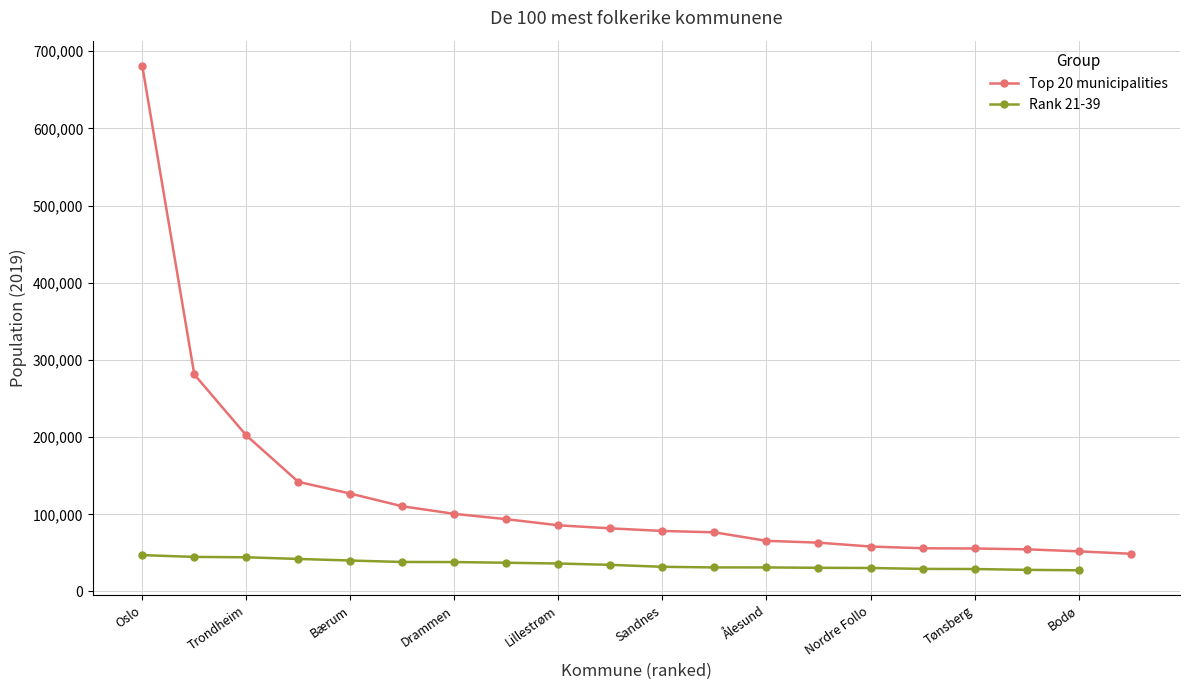

True or false: Rank 21-39 and Top 20 municipalities intersect in this chart.

False